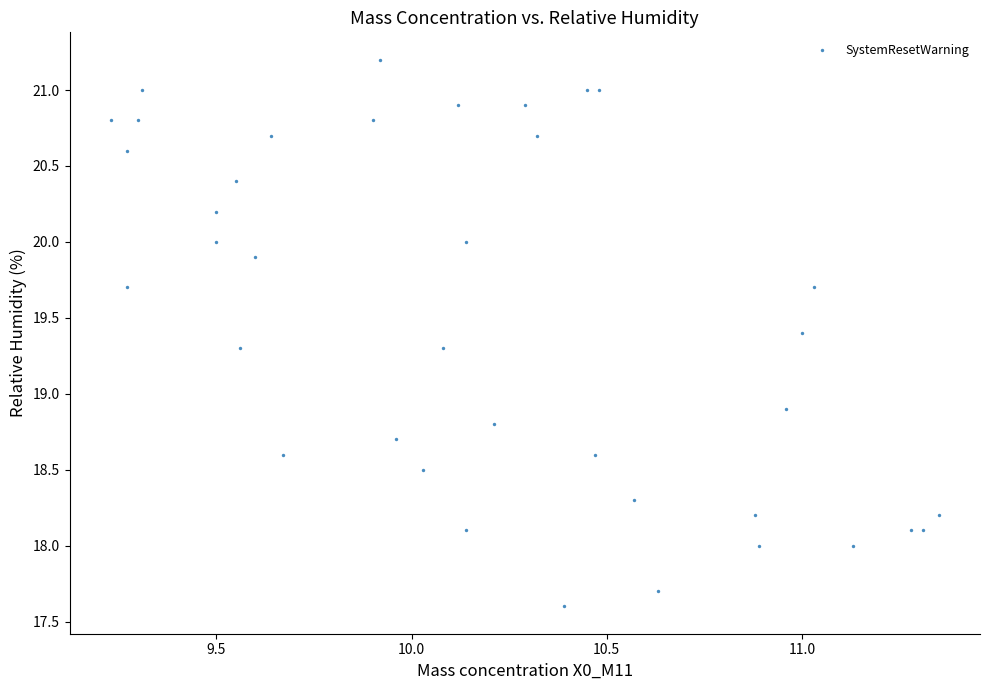

What Y value in the scatter plot is closest to 19?

18.9